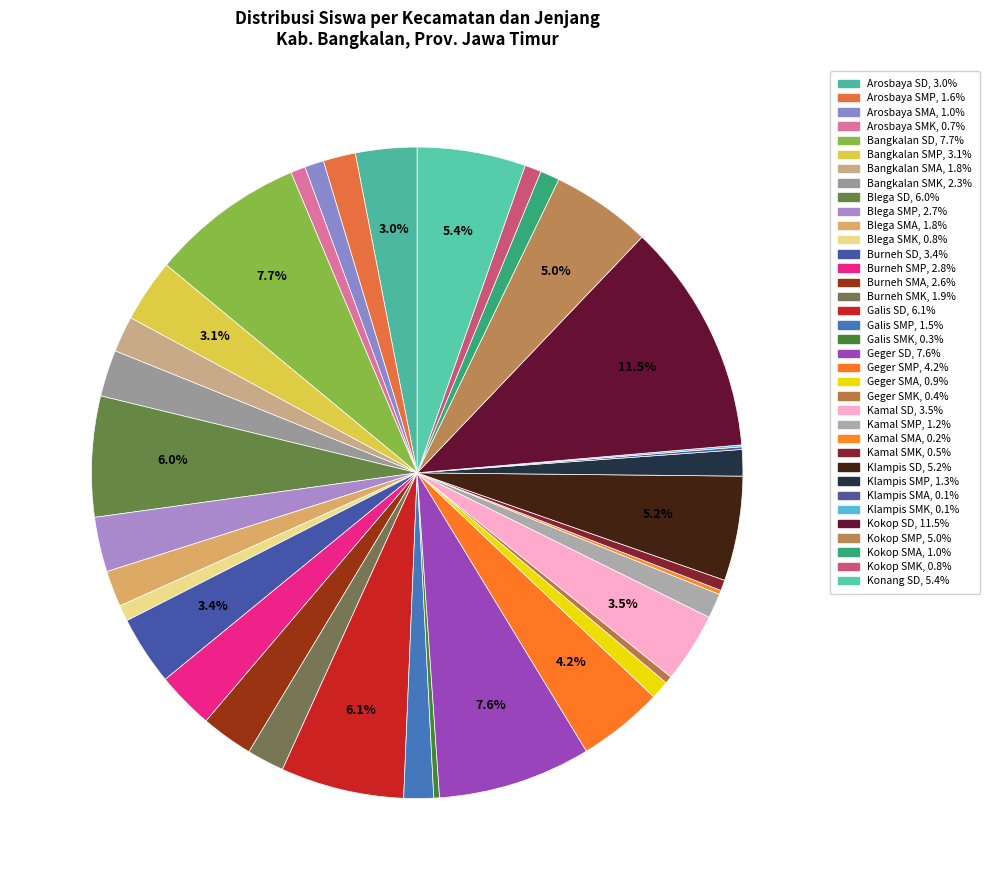

How much of the chart is everything except Kamal SD?

96.5%